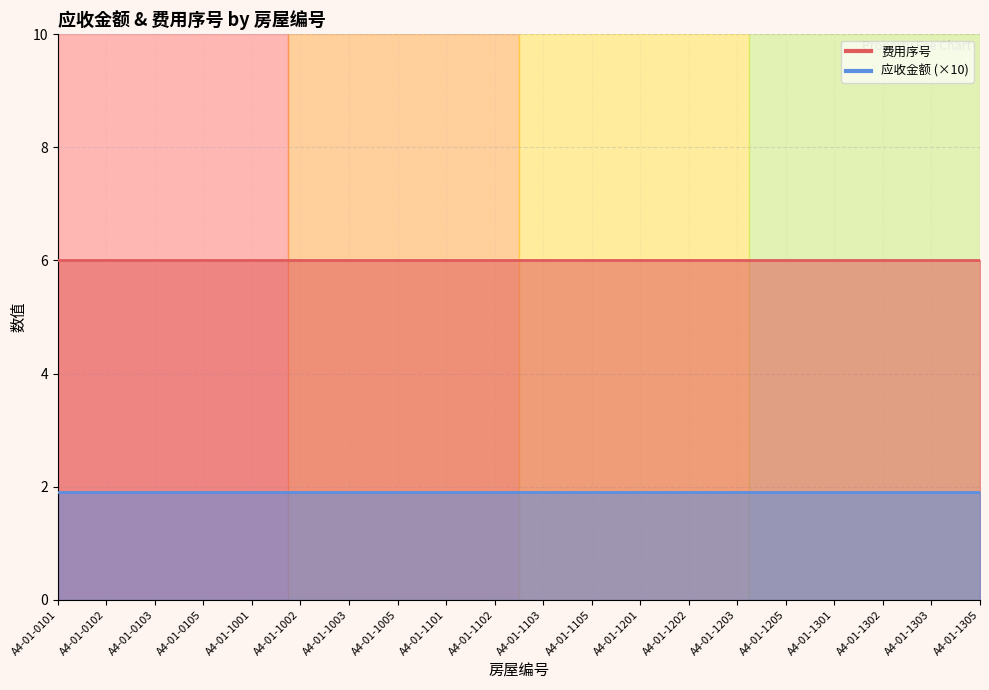

At which category is the sum across all series the highest?

A4-01-0101